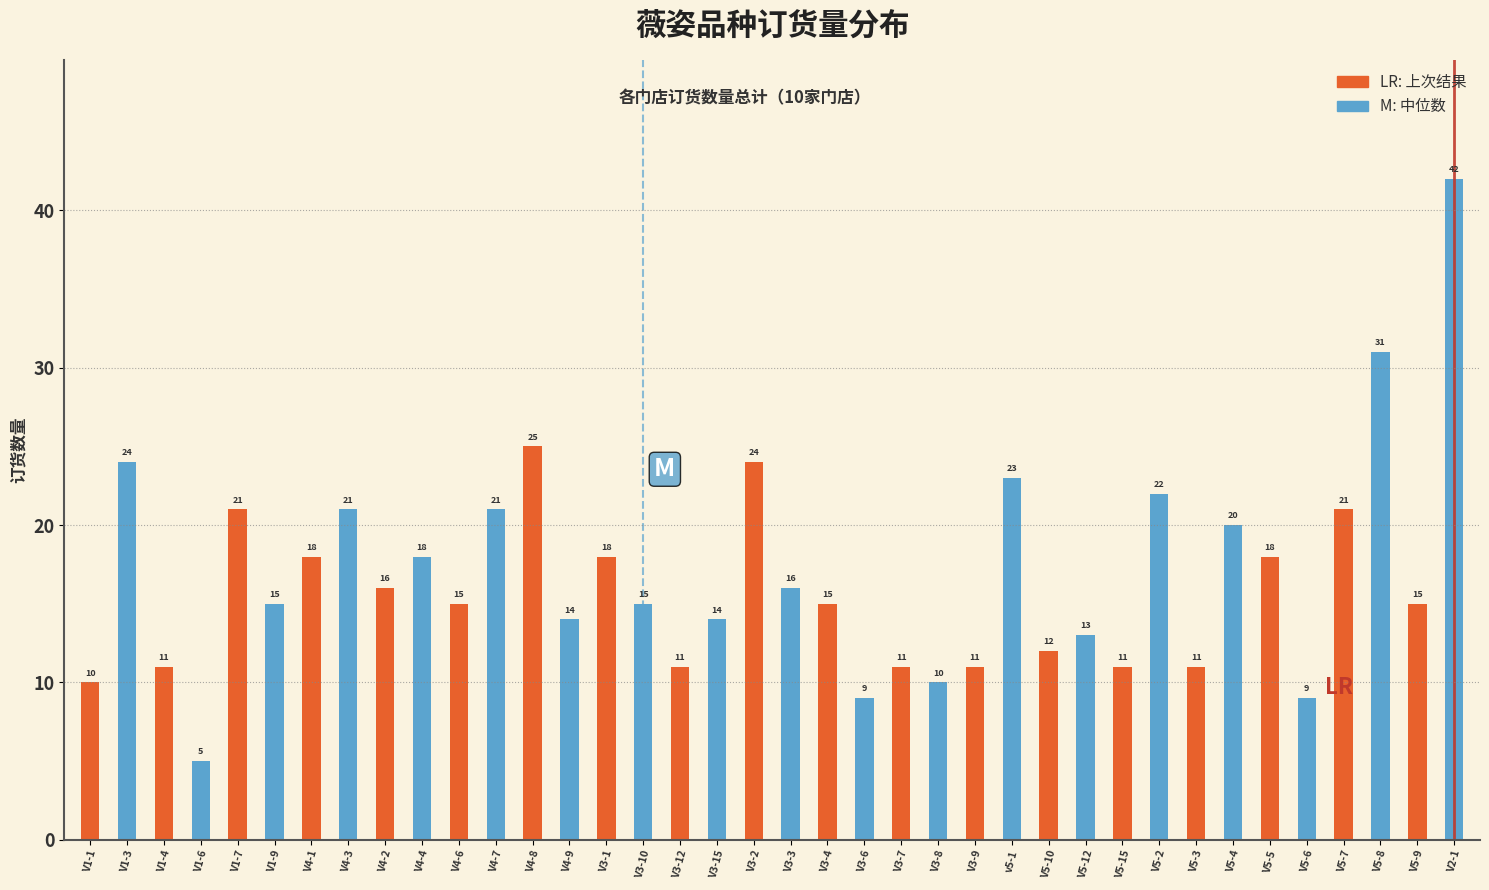

Reading left to right, what are all the values shown in this chart?

V1-1=10	V1-3=24	V1-4=11	V1-6=5	V1-7=21	V1-9=15	V4-1=18	V4-3=21	V4-2=16	V4-4=18	V4-6=15	V4-7=21	V4-8=25	V4-9=14	V3-1=18	V3-10=15	V3-12=11	V3-15=14	V3-2=24	V3-3=16	V3-4=15	V3-6=9	V3-7=11	V3-8=10	V3-9=11	v5-1=23	V5-10=12	V5-12=13	V5-15=11	V5-2=22	V5-3=11	V5-4=20	V5-5=18	V5-6=9	V5-7=21	V5-8=31	V5-9=15	V2-1=42